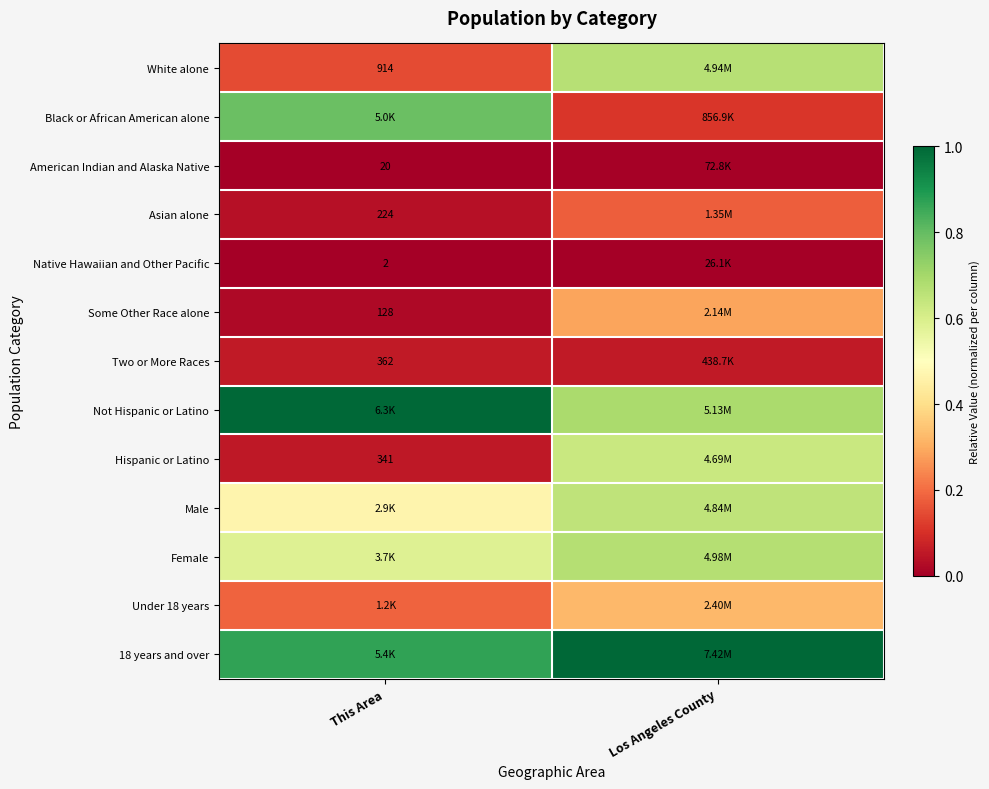

At how many categories does at least one series exceed 0?

2